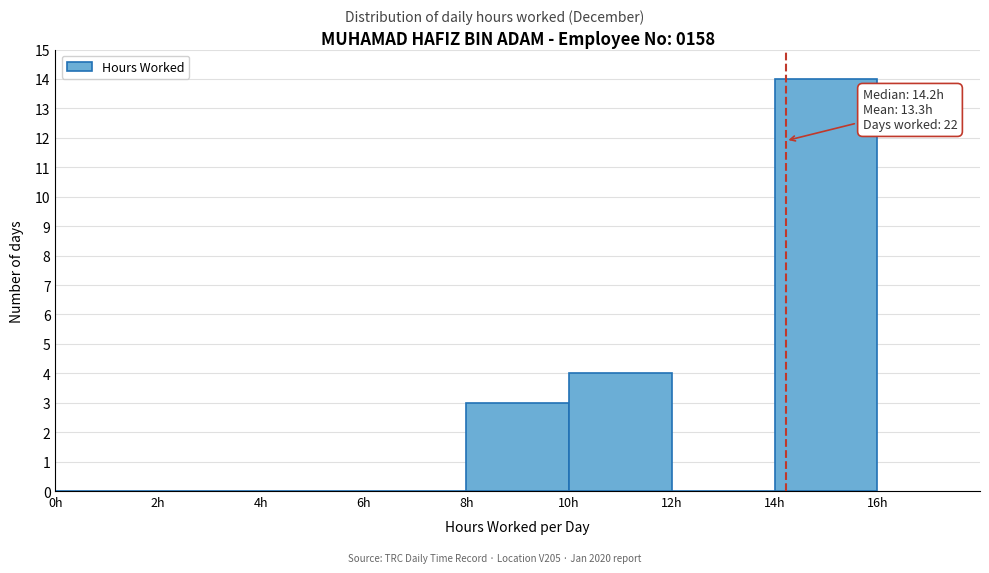

Over which range of the x-axis is the bar tallest?

14 to 16